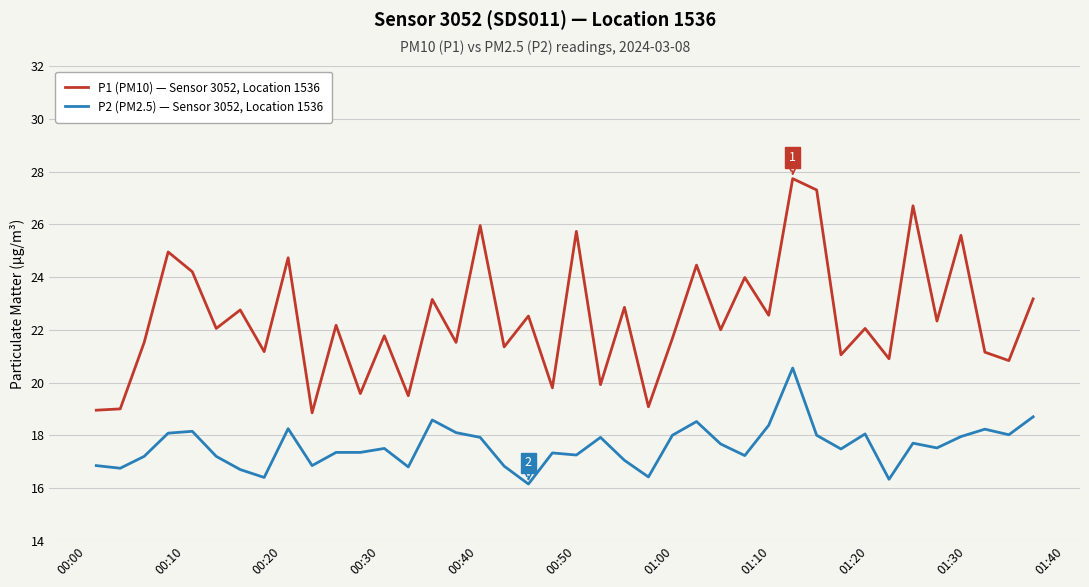

What is the minimum value for P1 (PM10) — Sensor 3052, Location 1536?

18.9